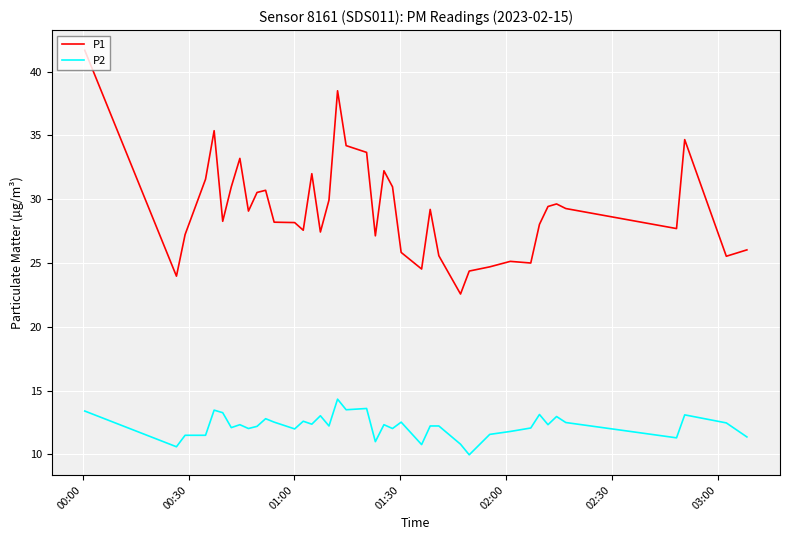

Is this an area chart (filled region under the line)?

No